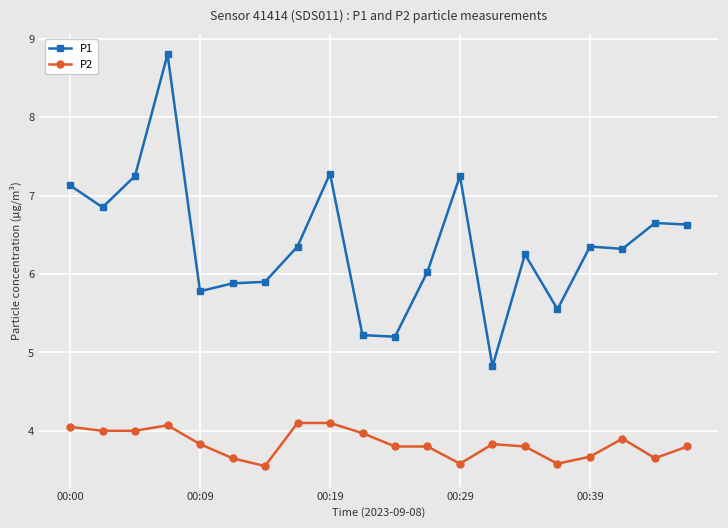

List the series in order of their peak value, lowest first.

P2, P1